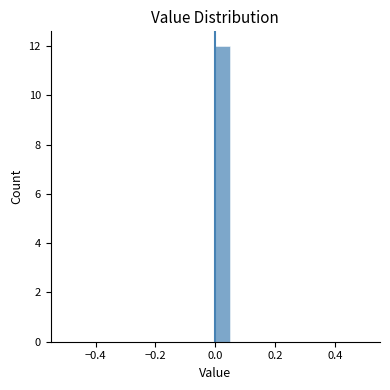

Read against the x-axis, roughly where is the centre of the tallest bar?

0.02